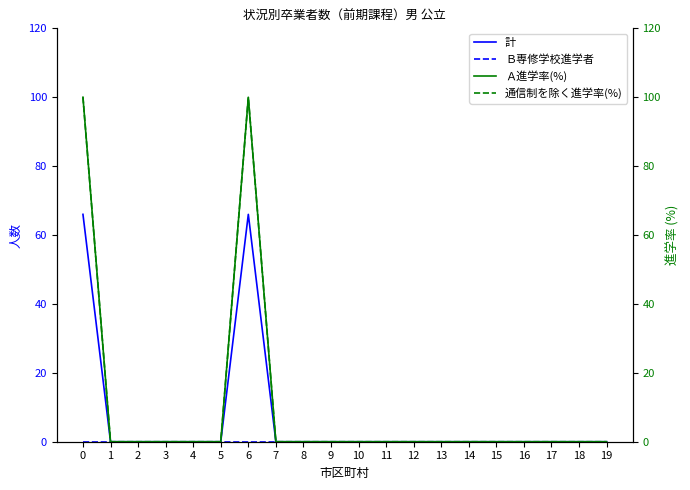

Is this an area chart (filled region under the line)?

No